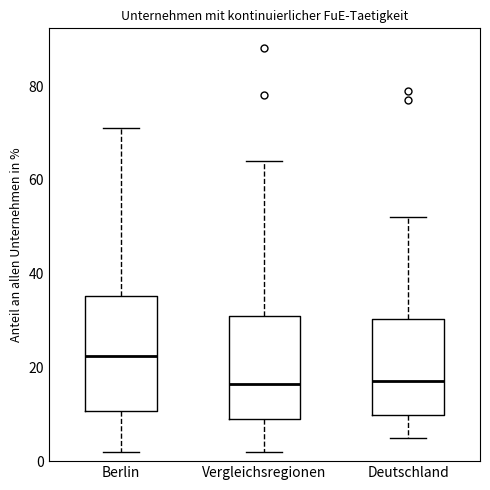

Comparing the boxes themselves (not the whiskers), which one is the tallest?

Berlin